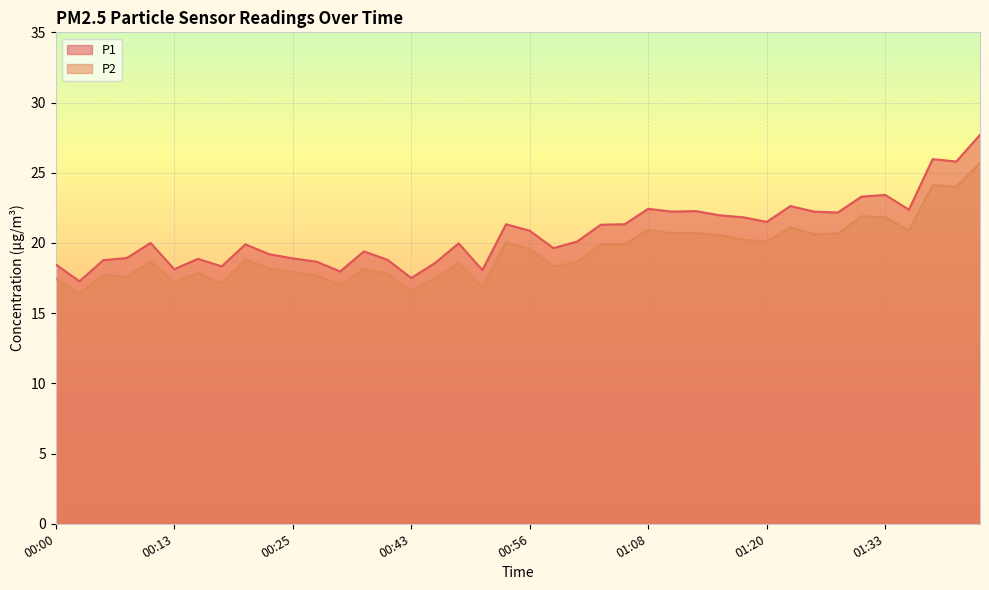

True or false: P1 and P2 cross at least once.

False